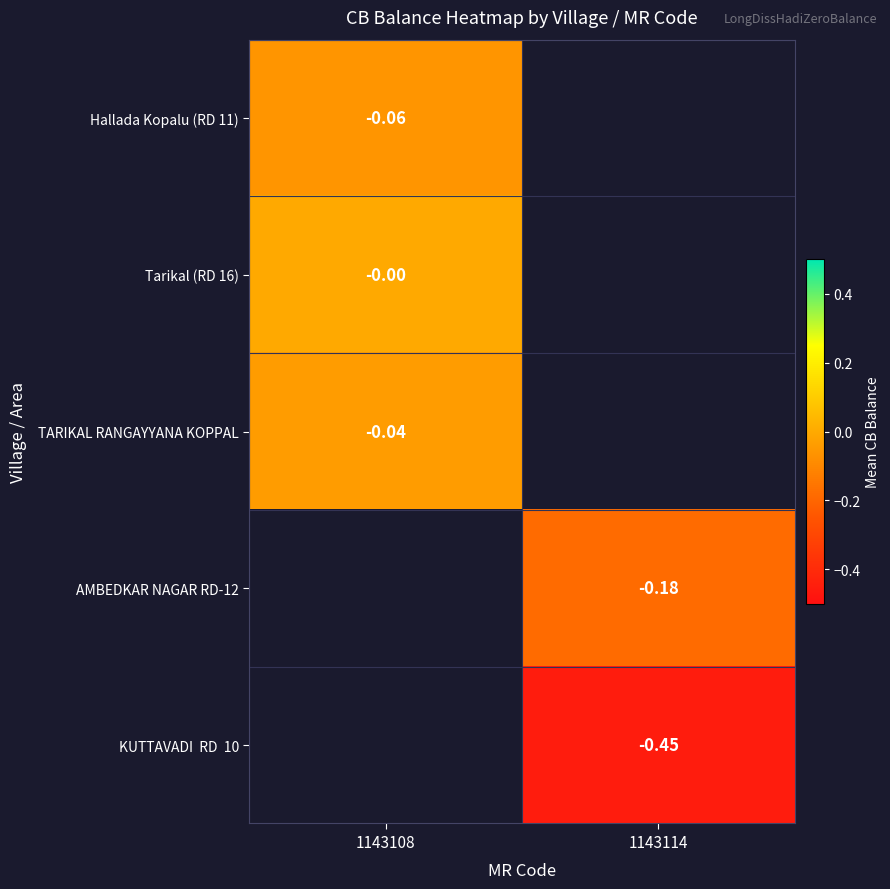

Which category has the lowest value across all series?

1143114